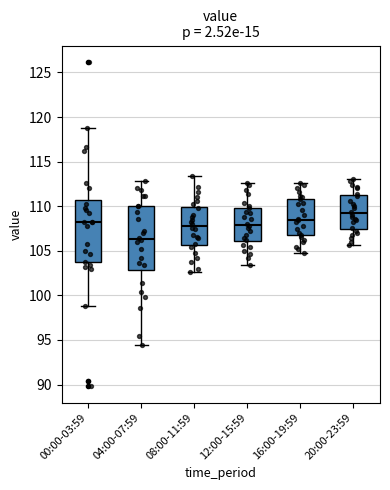

Where is the lower edge of the box for 16:00-19:59 on the y-axis? The values are not printed on the chart, so give them approximately, as read against the axis.

107.0